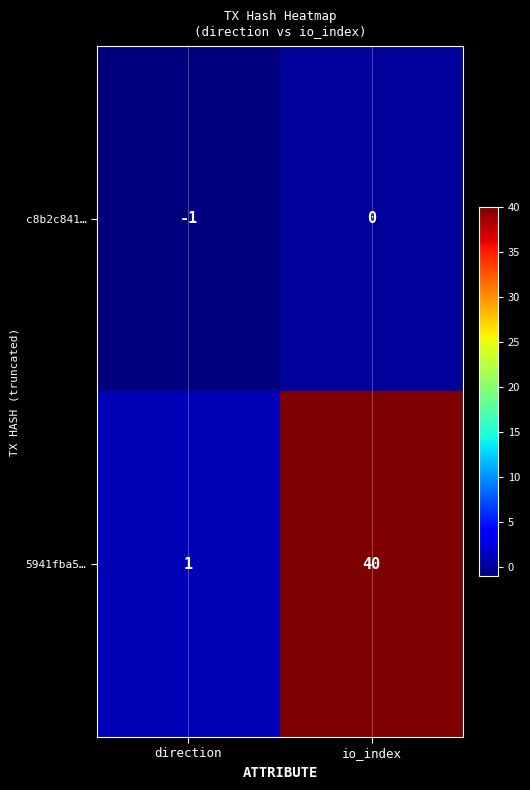

The 5941fba5… series shows 40 at io_index. True or false?

True